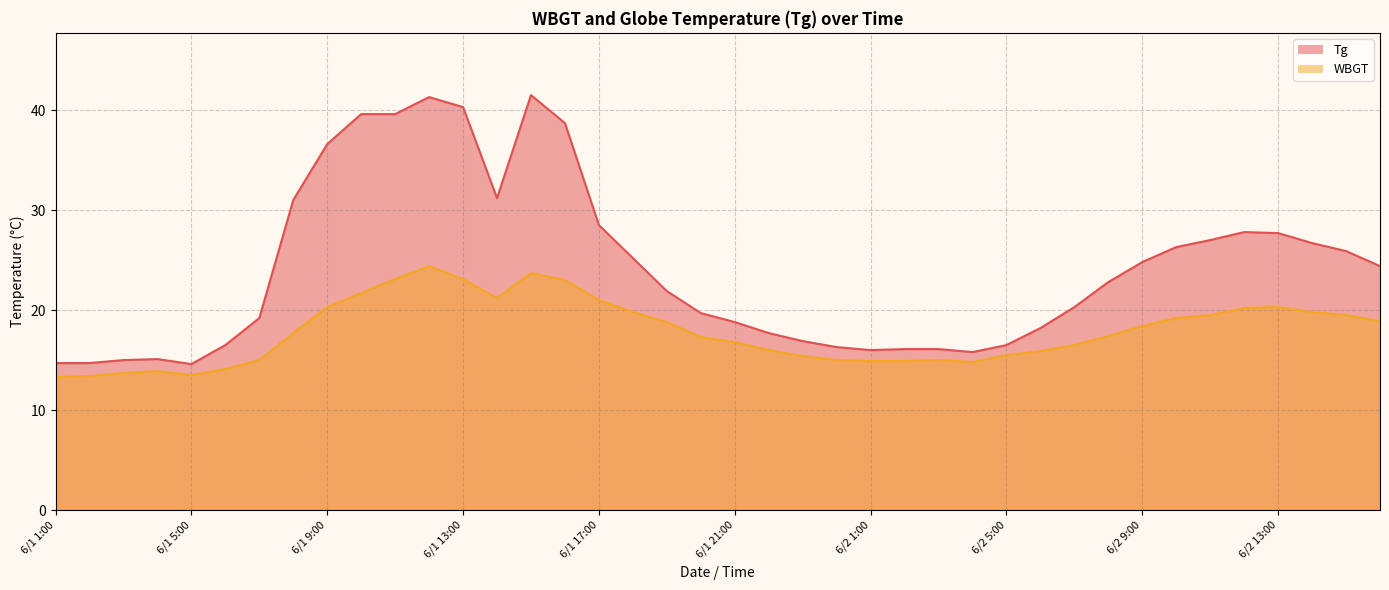

What is the difference between the WBGT_line values at 20 and 27?

2.0